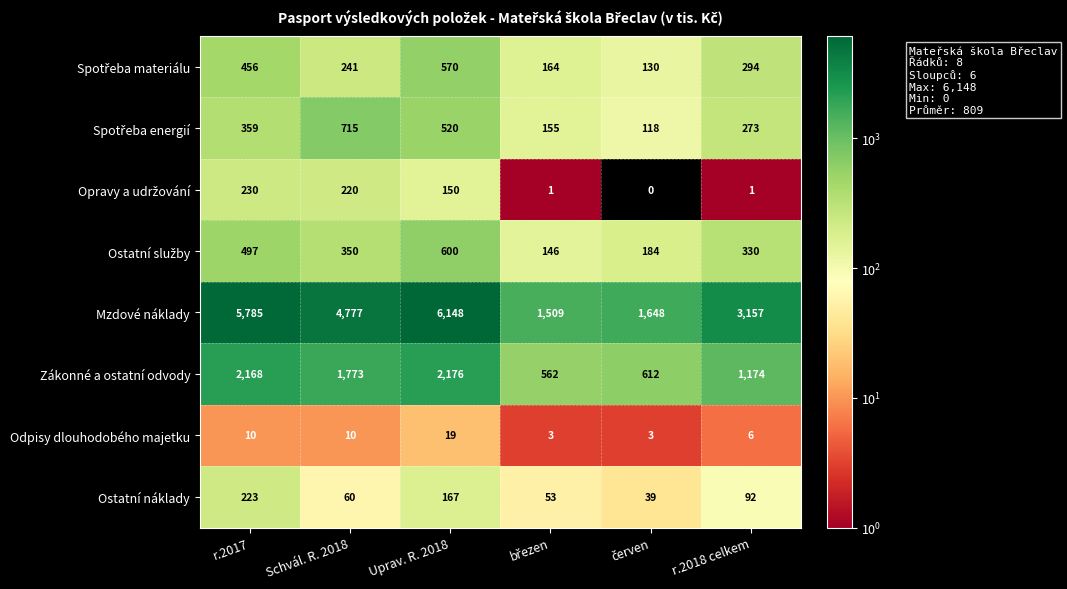

What is the spread (max minus min) of values at Schvál. R. 2018?

4767